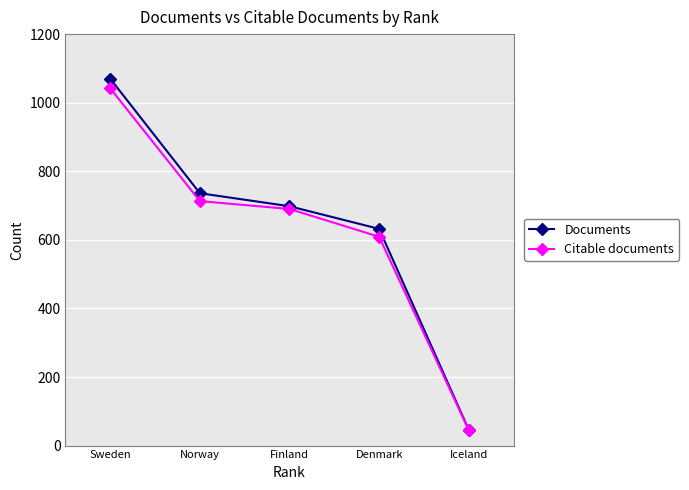

List the labels in order of Documents value, largest first.

Sweden, Norway, Finland, Denmark, Iceland